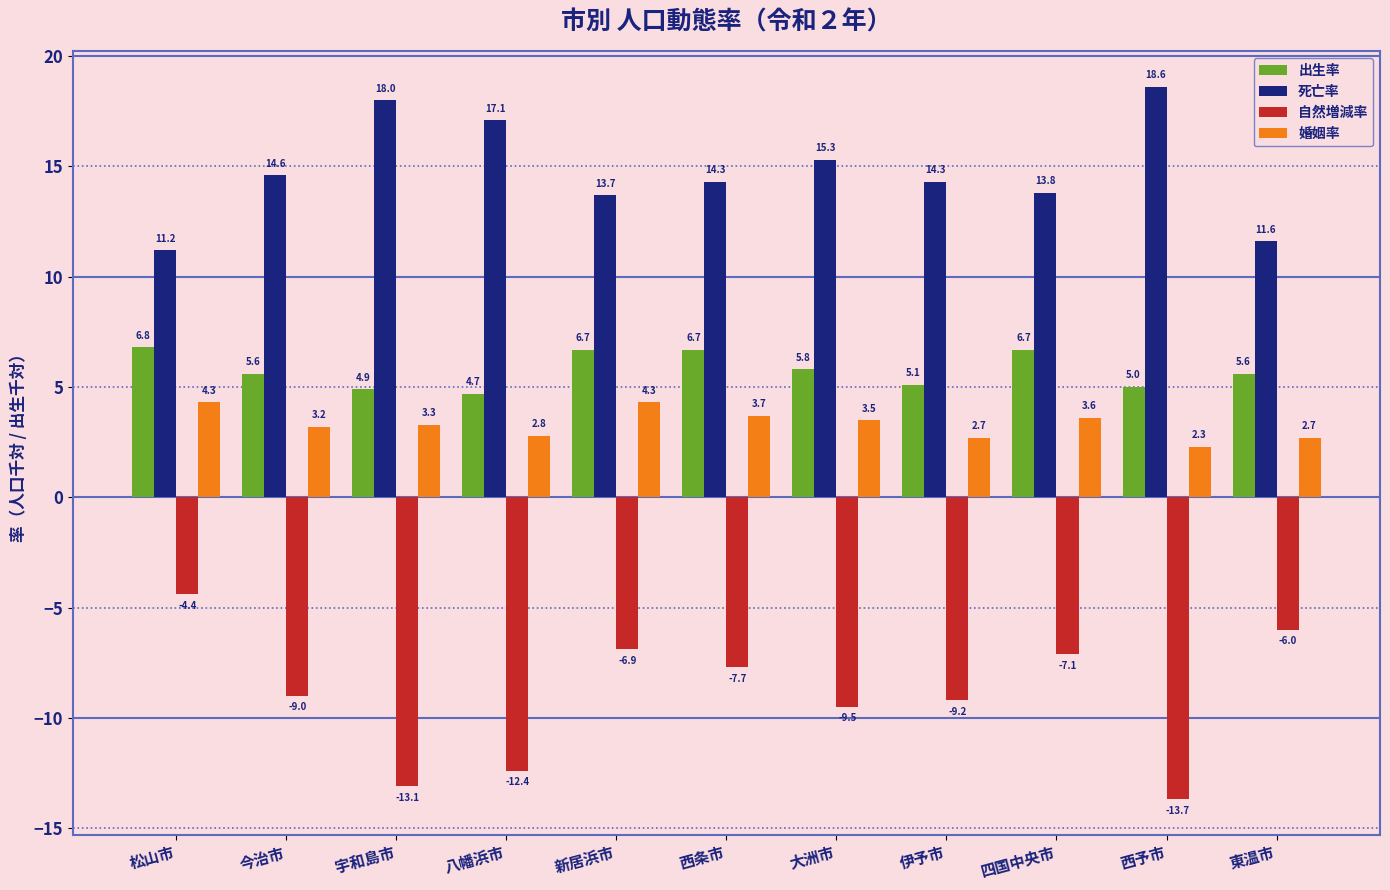

What is the label of the 10th bar from the right?

今治市